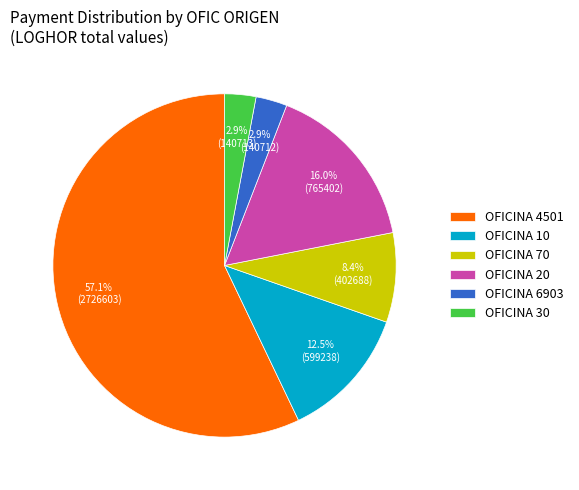

Do OFICINA 20 and OFICINA 10 together represent more than half of the pie?

No